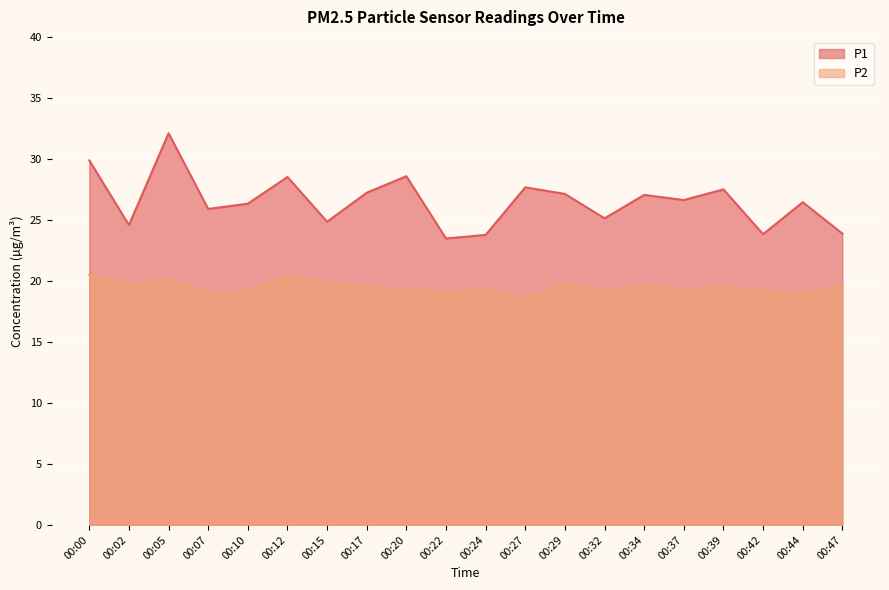

How many categories are shown in the chart?

20